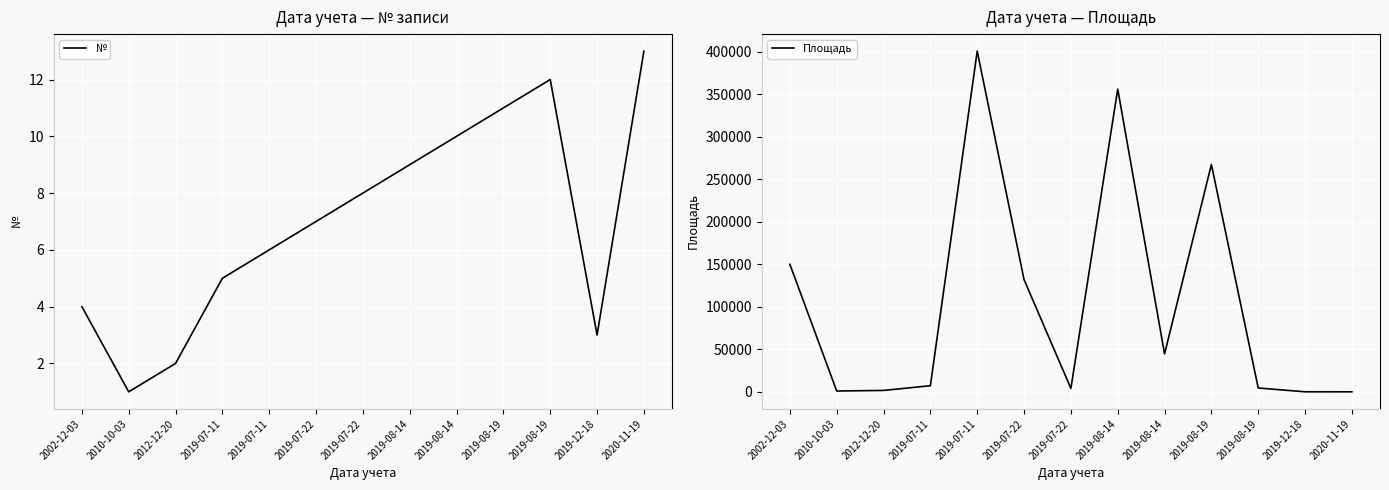

What is the difference between the maximum and second lowest values in the Площадь series?

400791